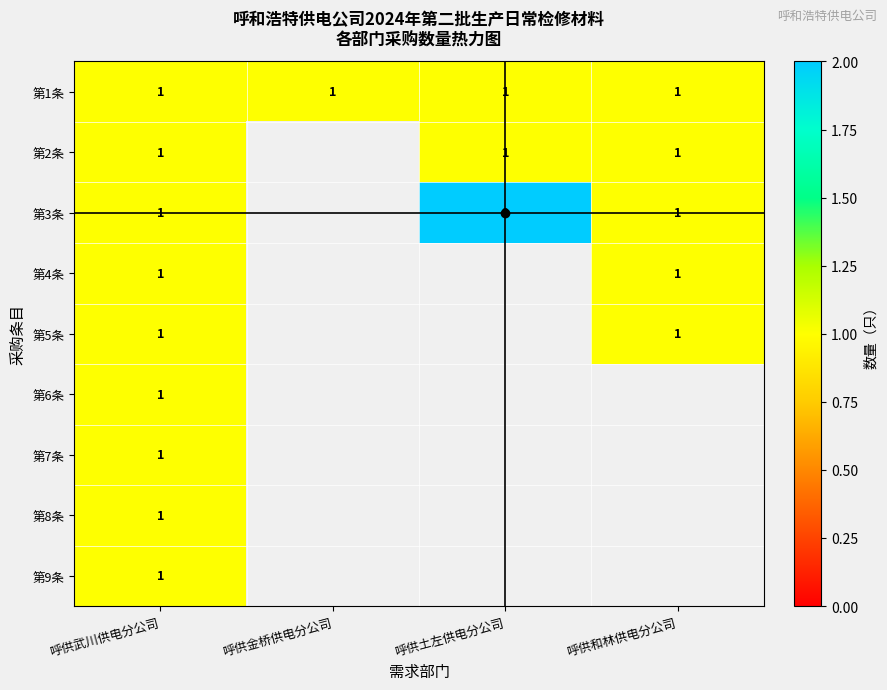

How many series are shown in this chart?

9